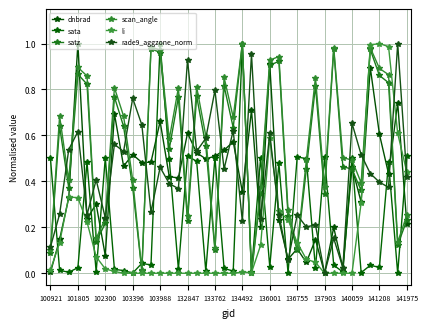

What are all the series names shown in the legend?

dnbrad, sata, satz, scan_angle, li, rade9_aggzone_norm